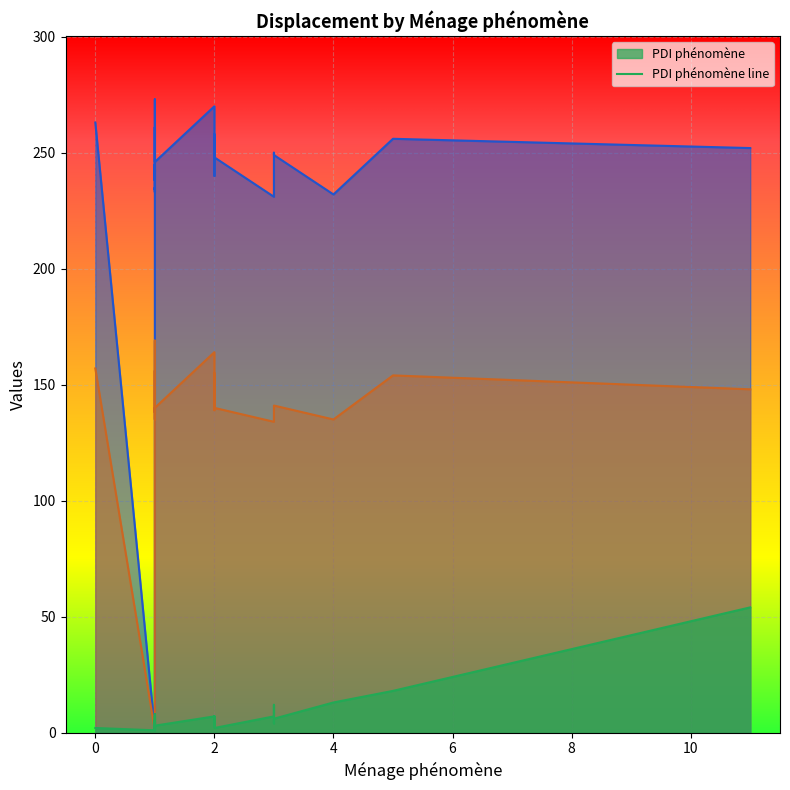

The value at 2 is 3. True or false?

False